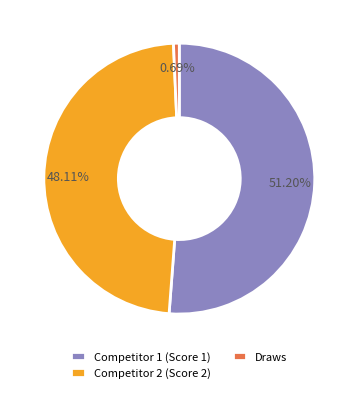

Does Draws account for over 50% of the chart?

No